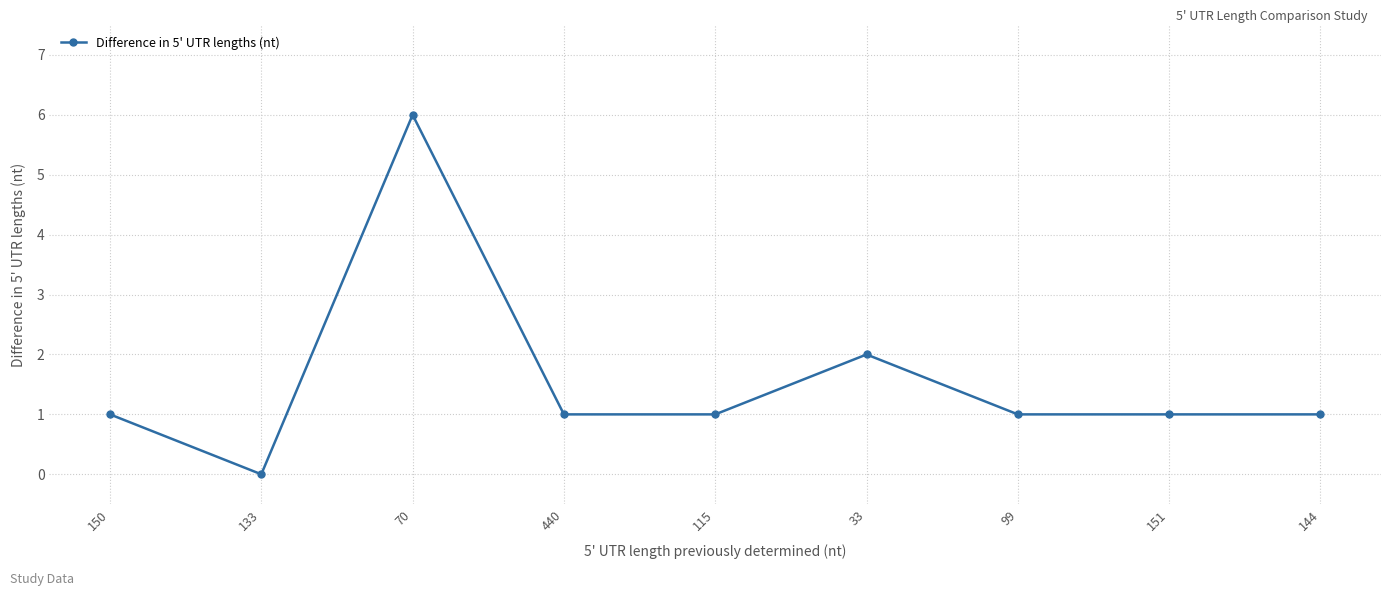

At which category does the data reach its first local peak?

70